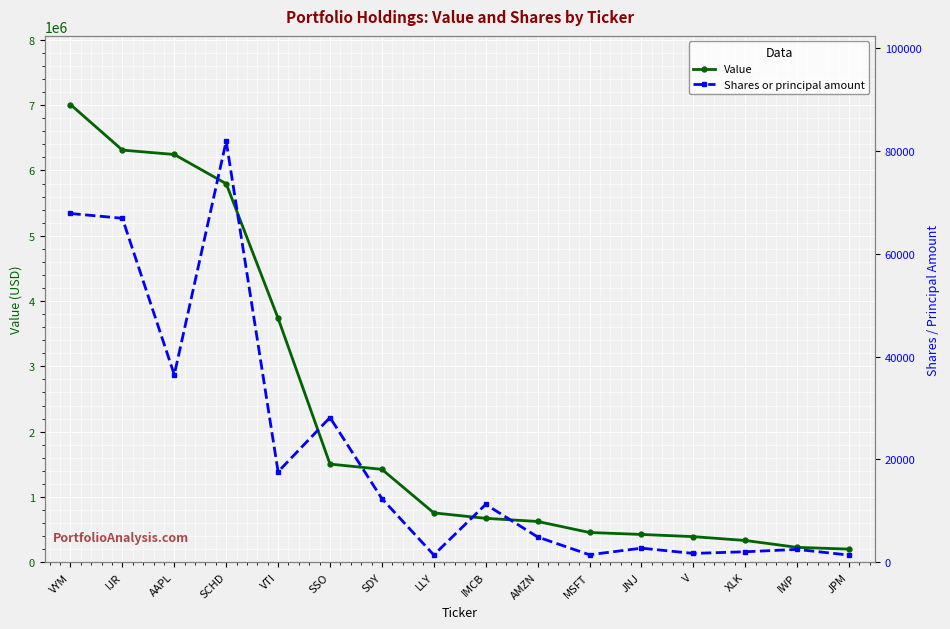

List the labels in order of Shares or principal amount value, smallest first.

JPM, LLY, MSFT, V, XLK, IWP, JNJ, AMZN, IMCB, SDY, VTI, SSO, AAPL, IJR, VYM, SCHD